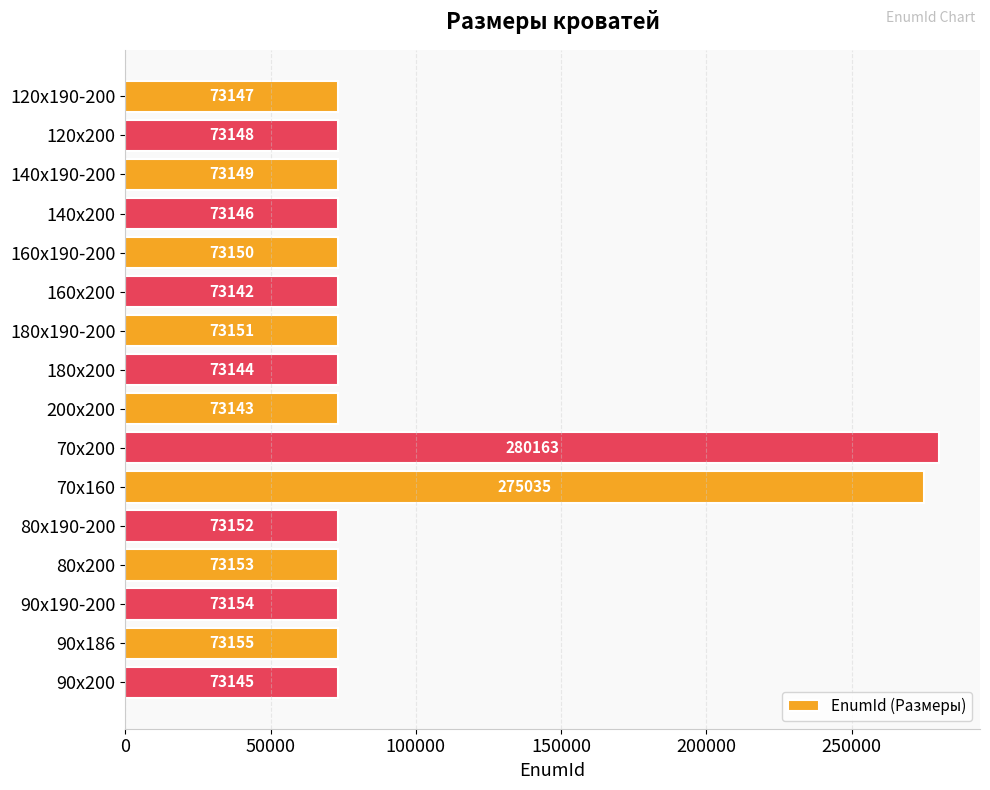

Reading bottom to top, extract all data points from this chart.

73145	73155	73154	73153	73152	275035	280163	73143	73144	73151	73142	73150	73146	73149	73148	73147